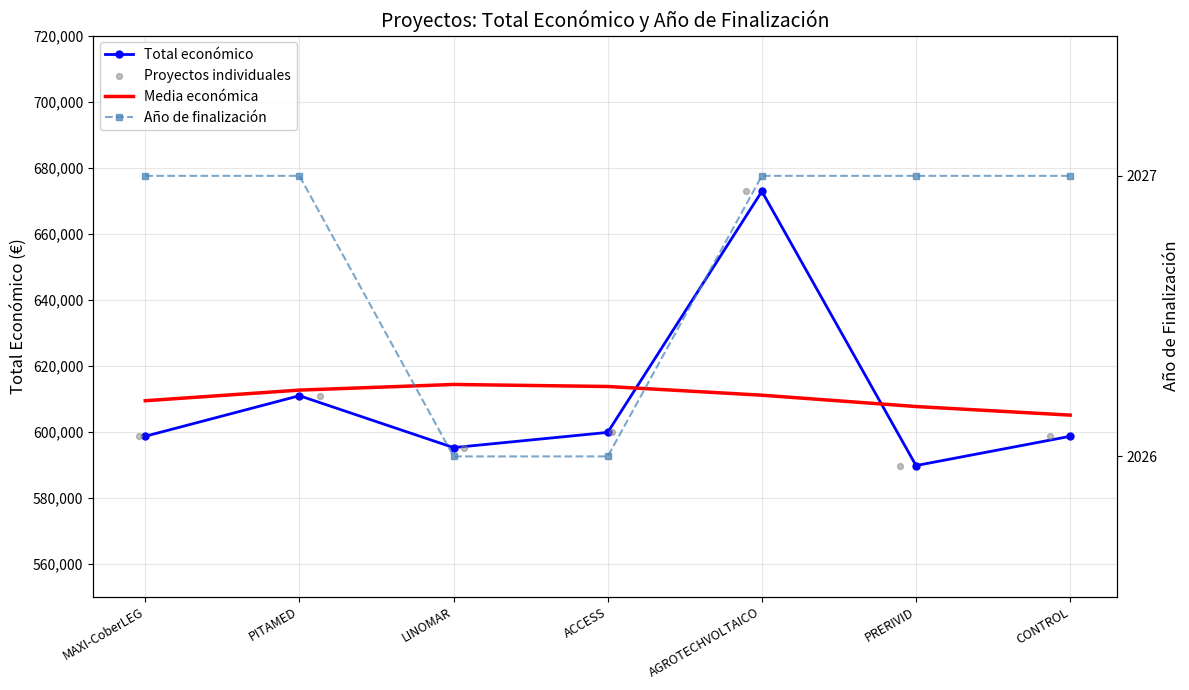

Which series reaches the minimum Y coordinate?

Año de finalización